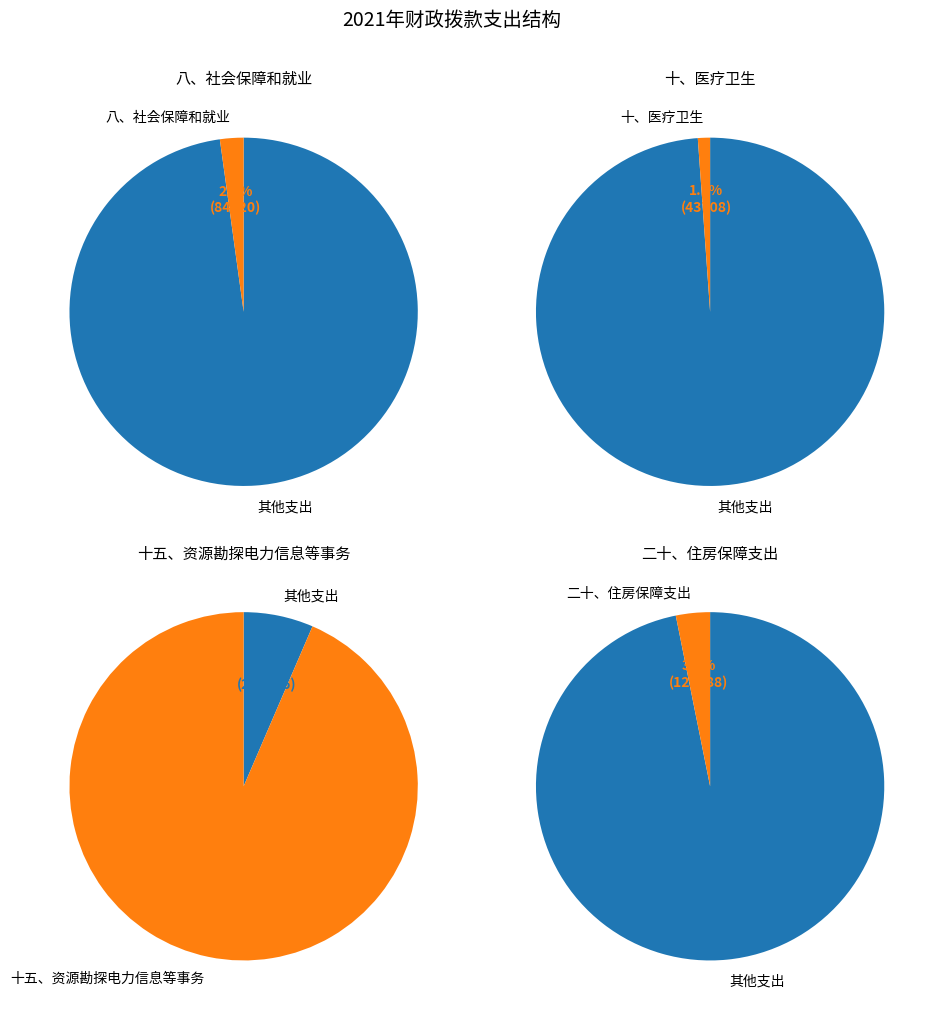

What is the change in value from 八、社会保障和就业 to 十、医疗卫生?

-40912